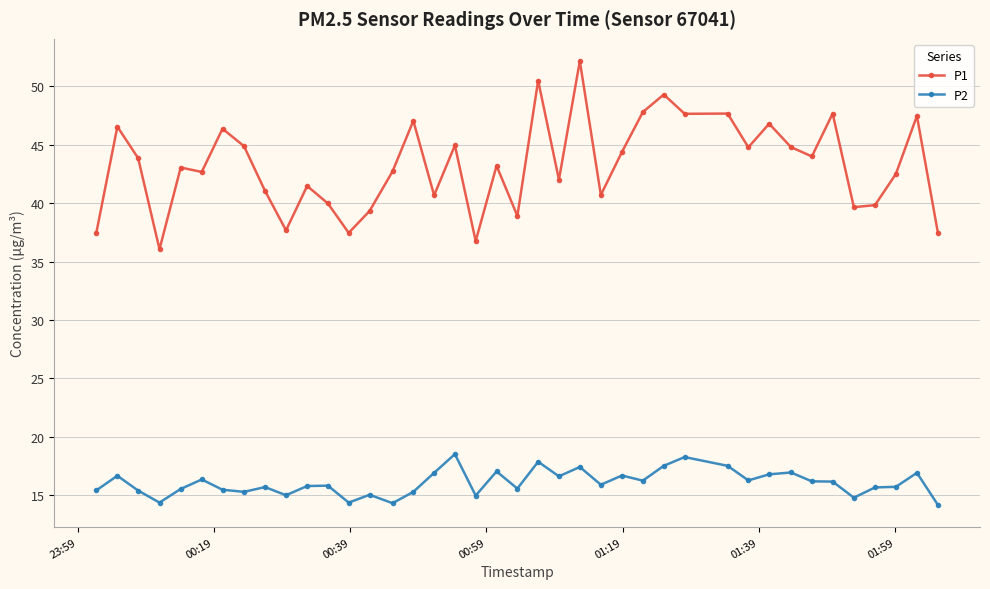

At how many categories does at least one series exceed 24?

40